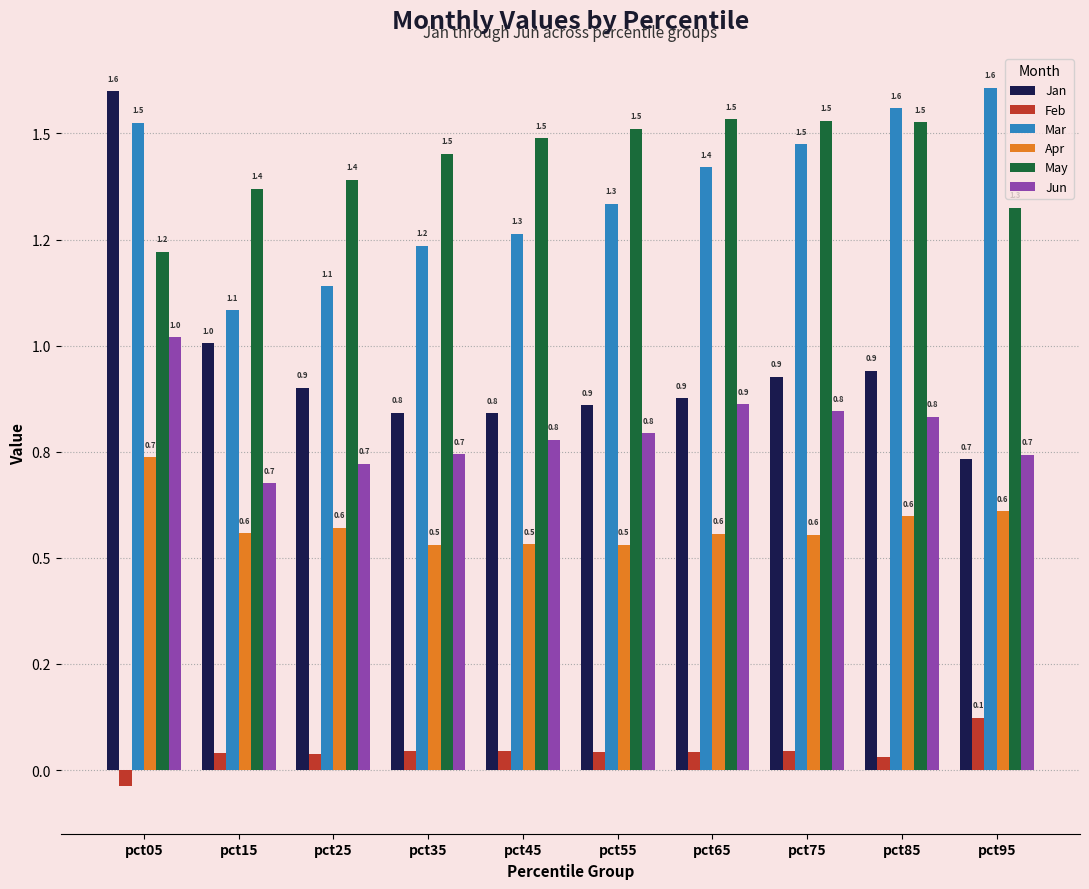

Which series has the largest total across all categories?

May